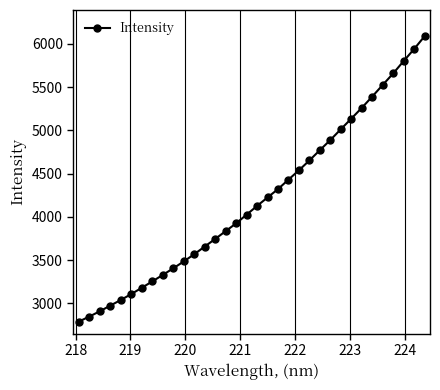

What is the greatest value displayed?

6087.3